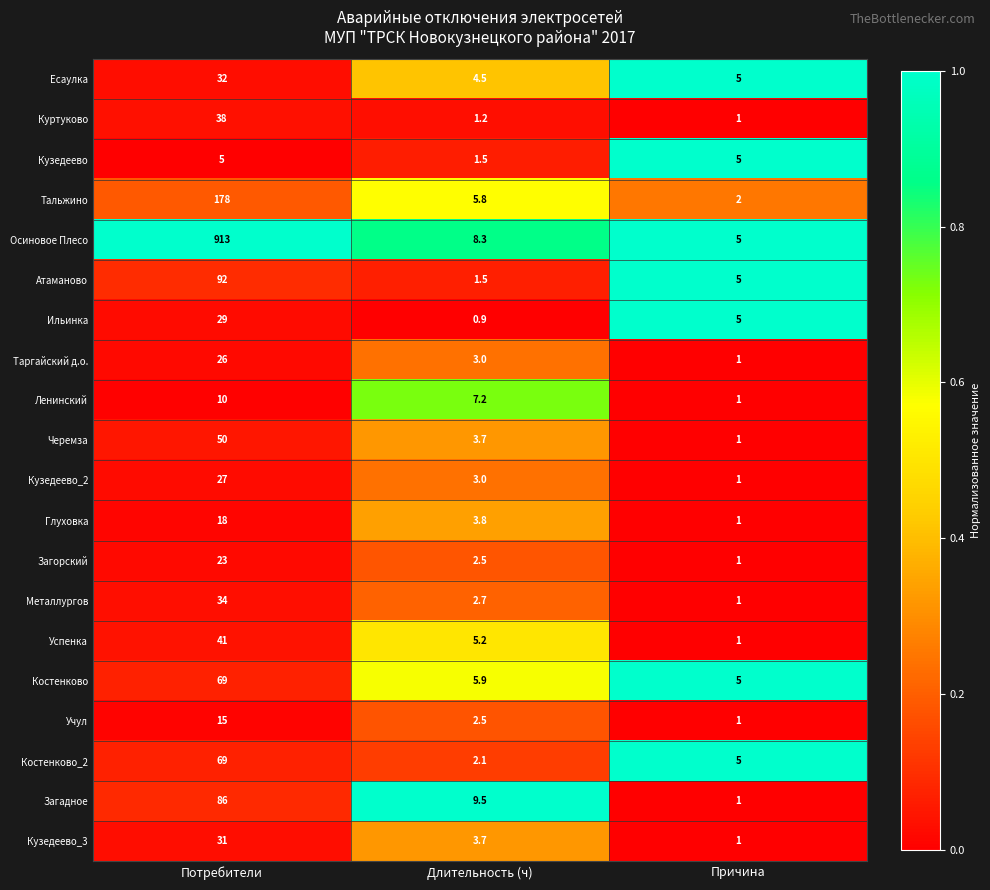

Which series has the largest total across all categories?

Осиновое Плесо